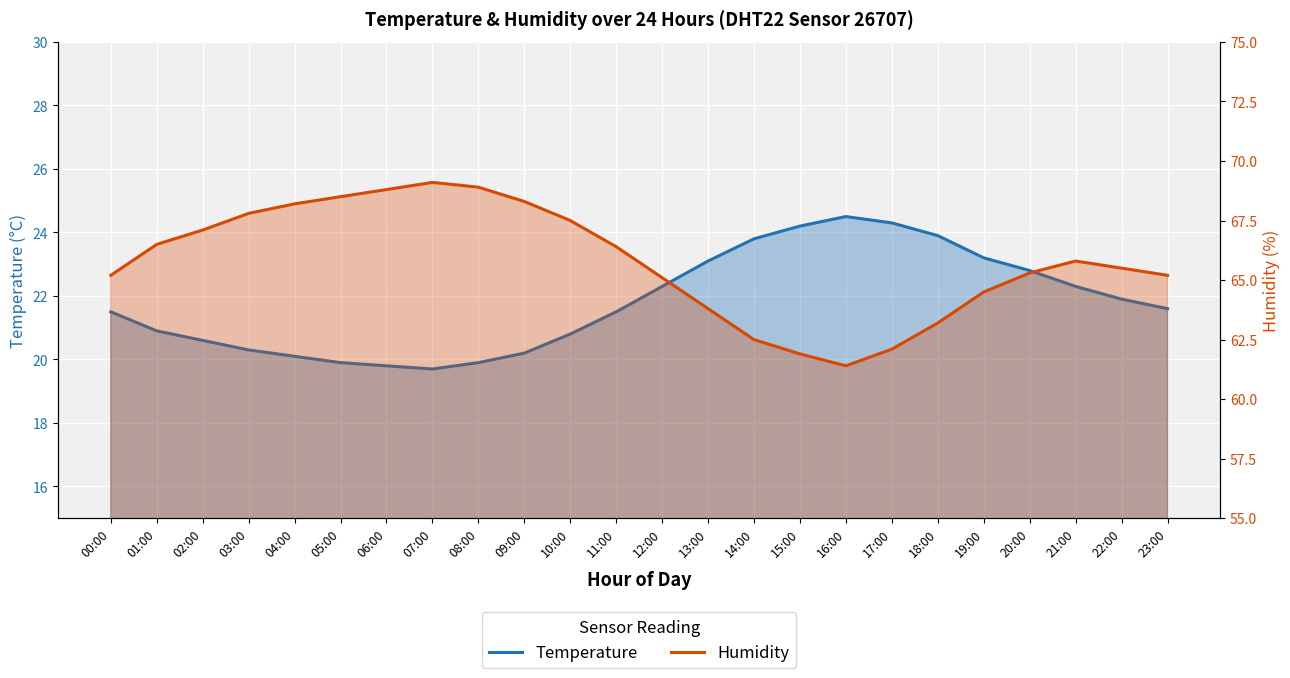

Is the value of temperature at 15:00 greater than the value of humidity at 19:00?

No